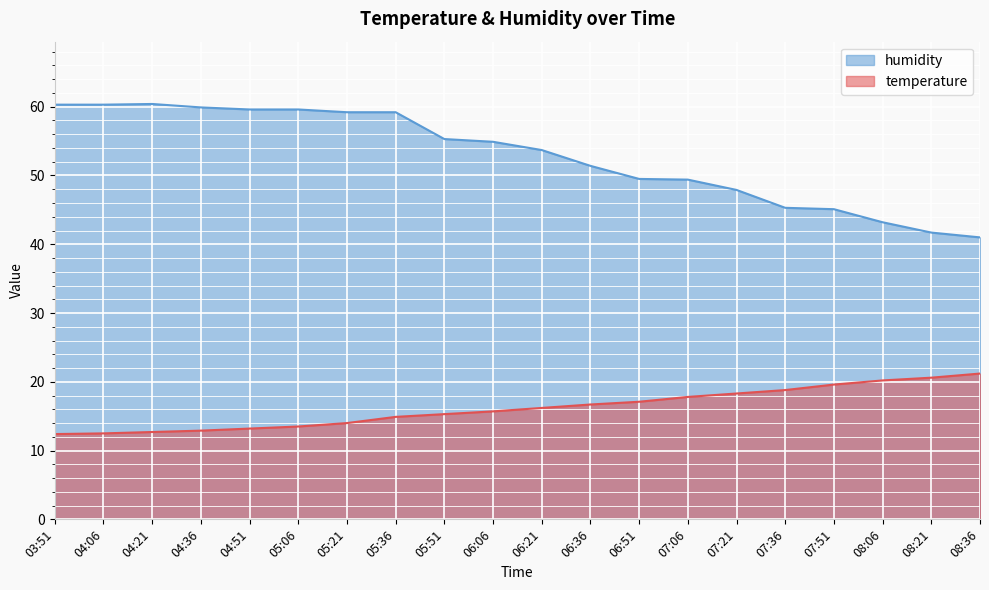

What is the difference between the highest and lowest values at 05:36?

44.3